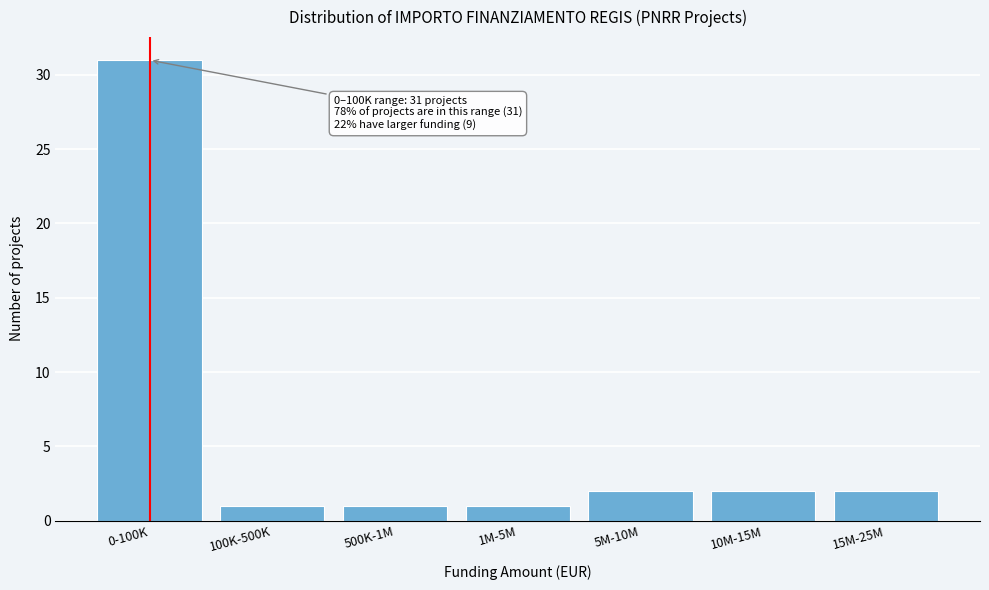

Reading left to right, list all the values displayed in this chart.

31	1	1	1	2	2	2